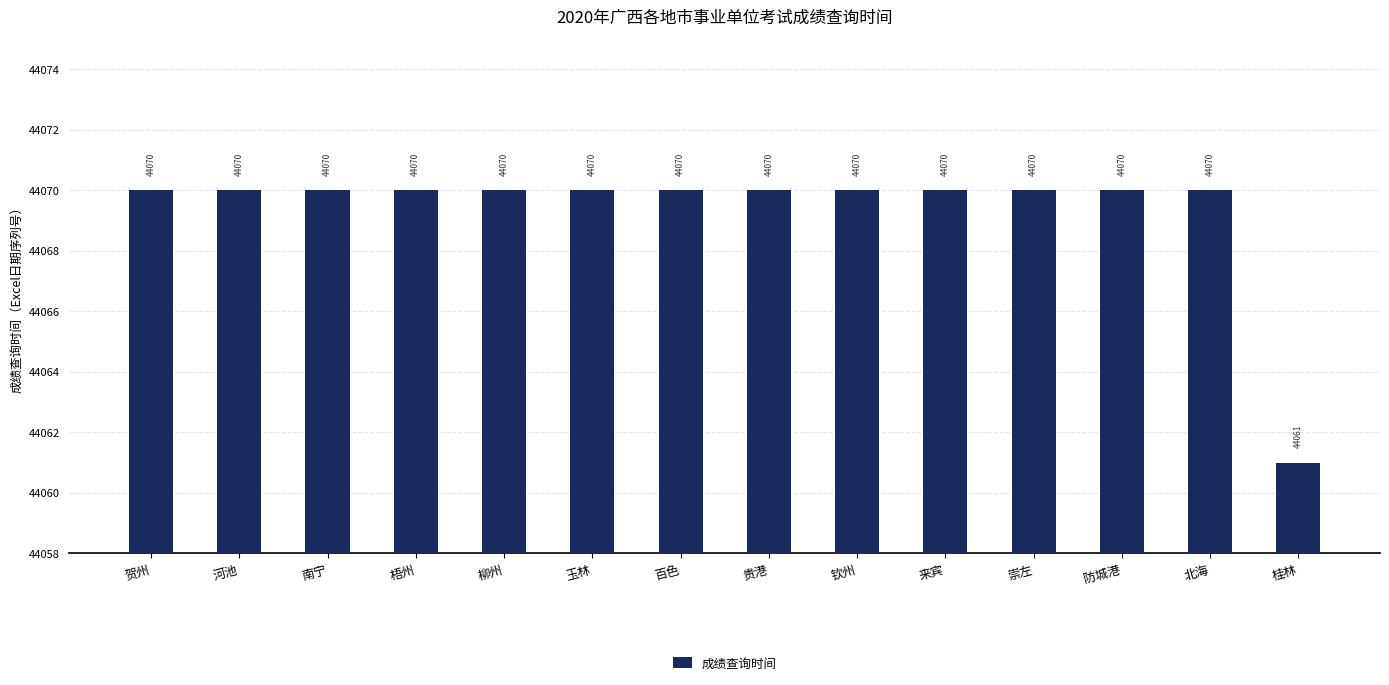

Count the values in the range 44070 to 44071.

13